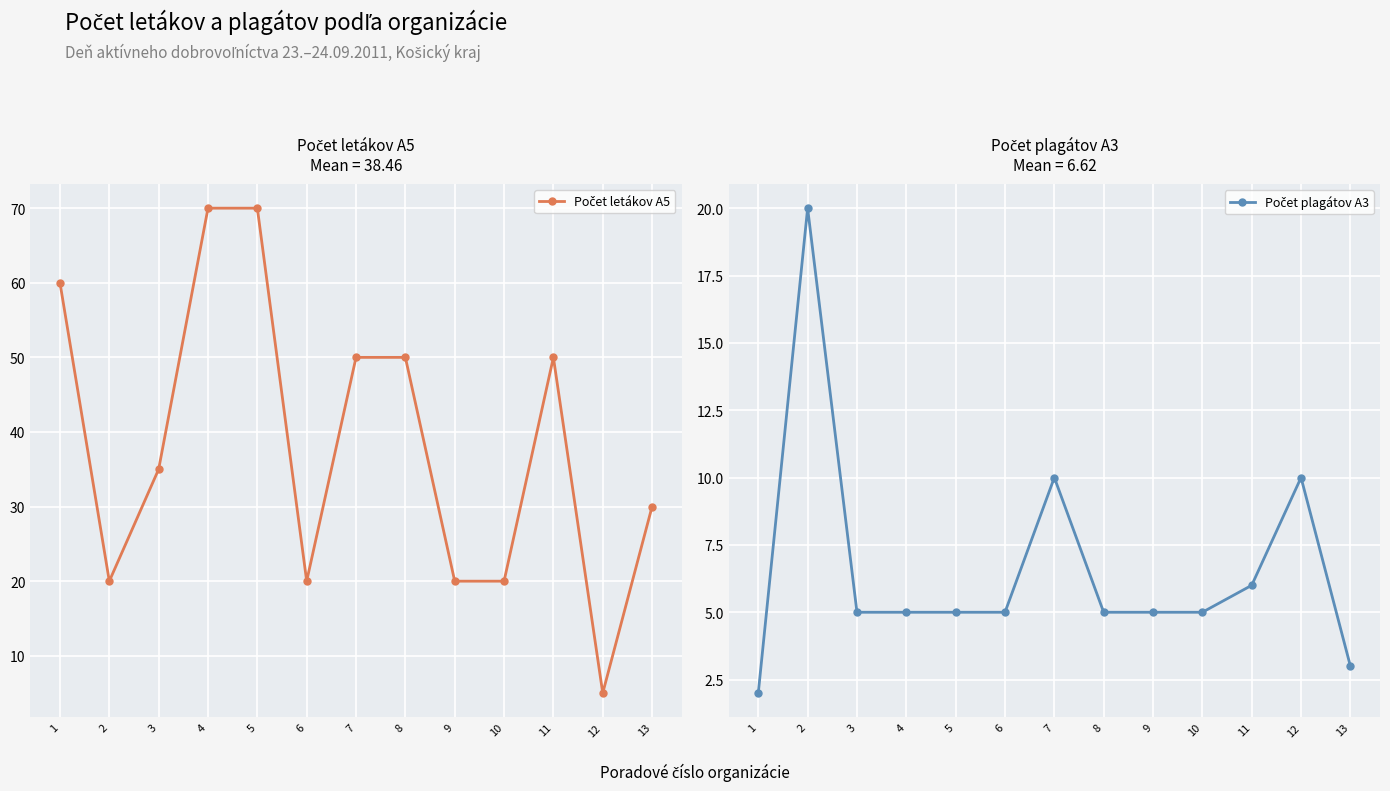

What value does the Počet letákov A5 series have at 6, to the nearest 10?

20